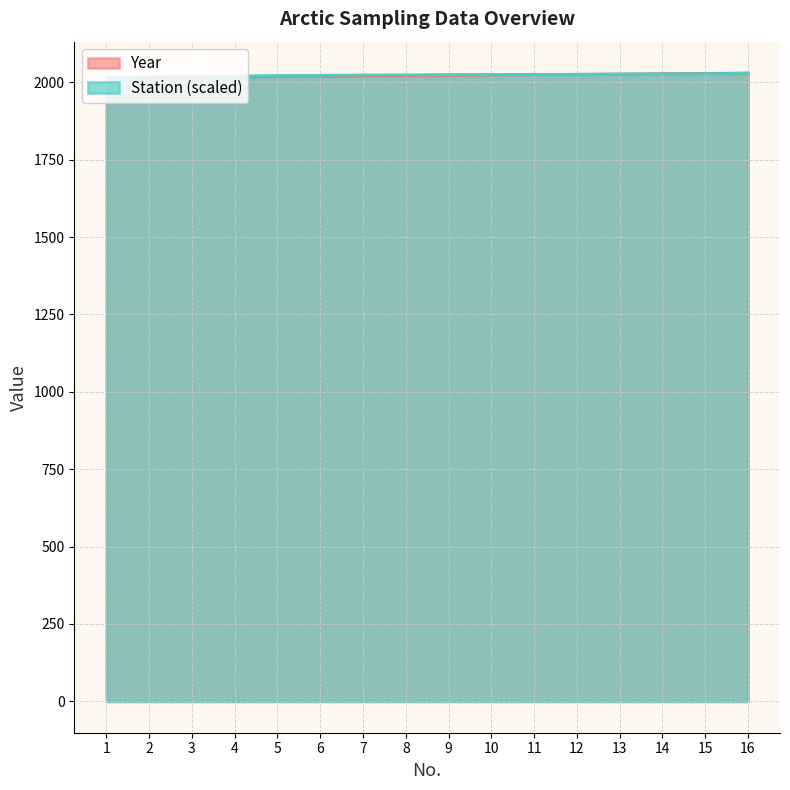

Which category has the lowest value in the Year series?

1